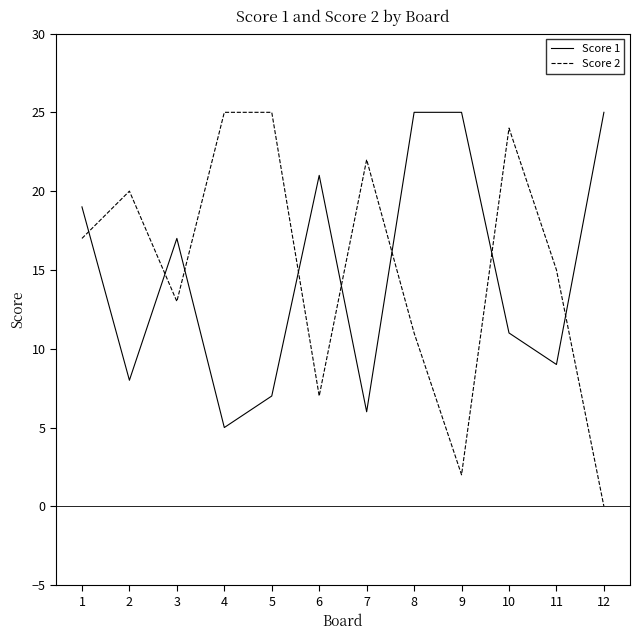

At which label does Score 2 reach its minimum?

12